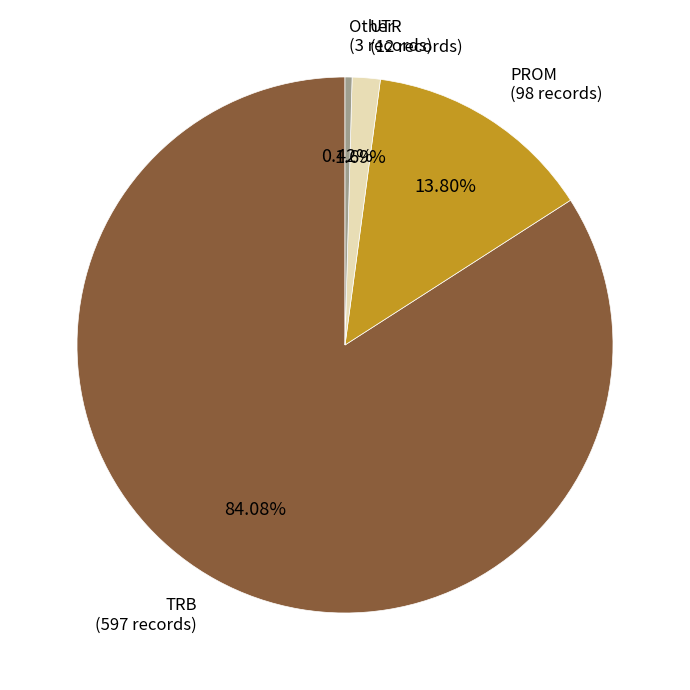

Is there a majority slice in this chart?

Yes